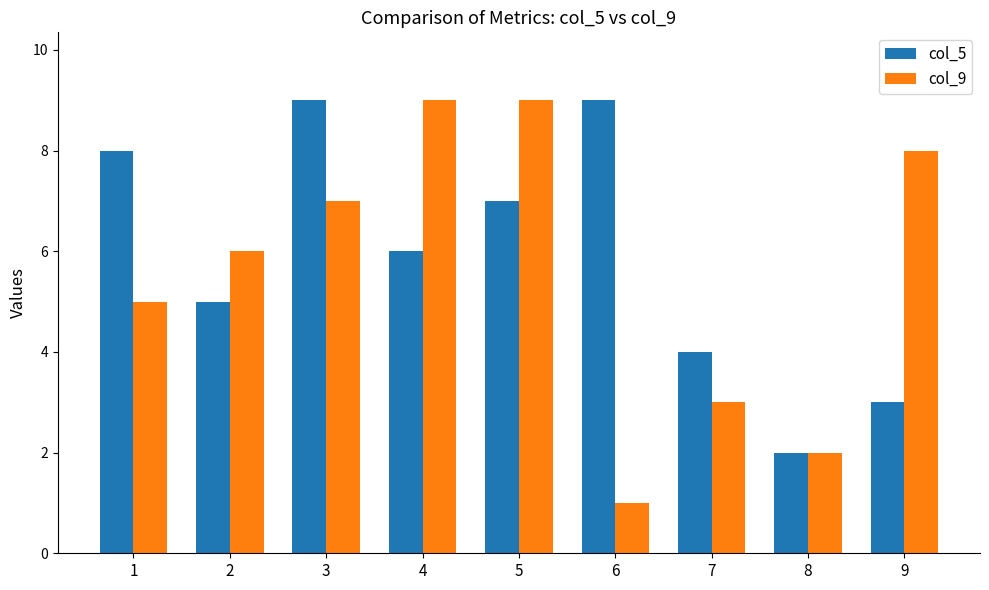

Reading left to right, list all the values displayed in this chart.

col_5: 8	5	9	6	7	9	4	2	3
col_9: 5	6	7	9	9	1	3	2	8